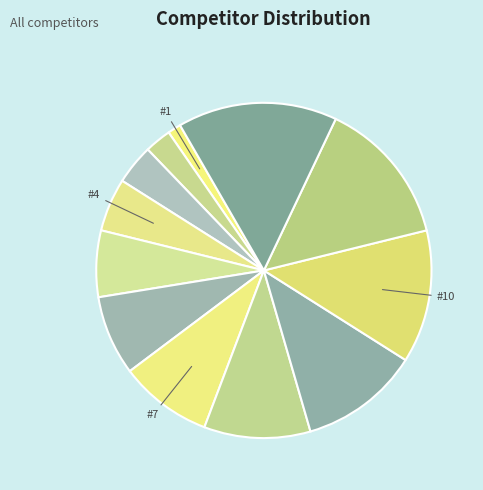

To the nearest percent, what is the average slice percentage?

8%